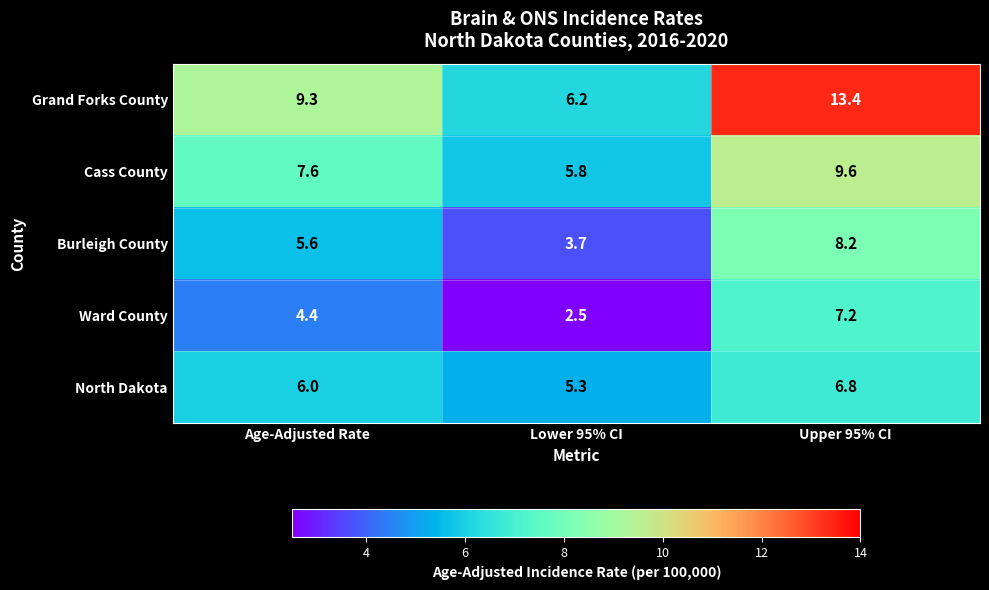

At Upper 95% CI, list the series in order from smallest to largest.

North Dakota, Ward County, Burleigh County, Cass County, Grand Forks County